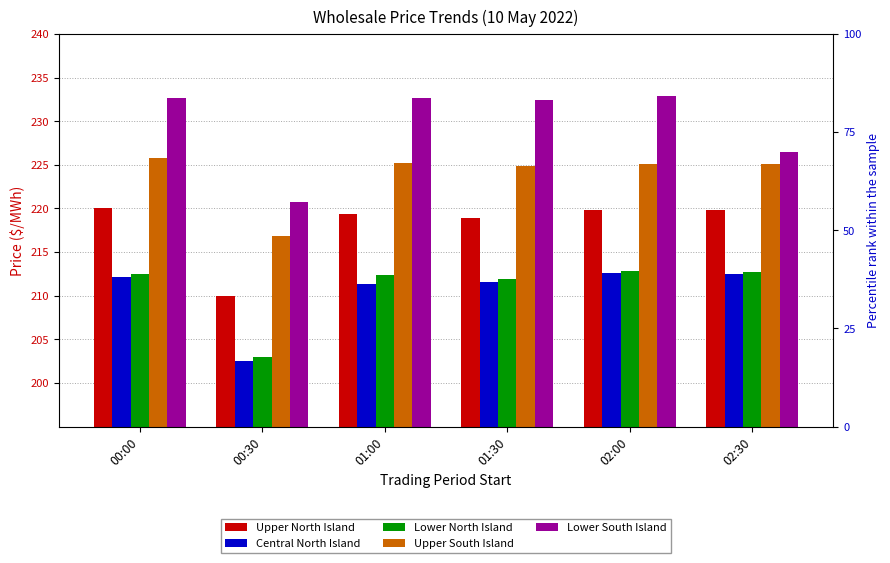

At which category does the chart reach its peak across all series?

02:00